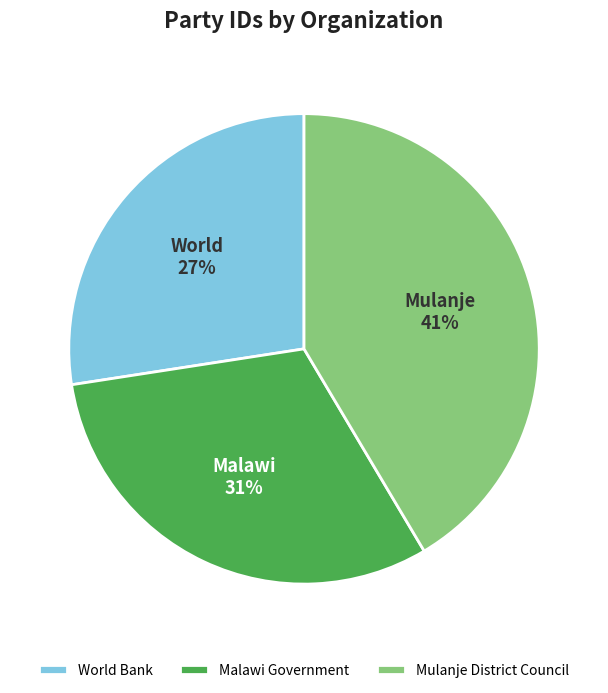

Is there a majority slice in this chart?

No